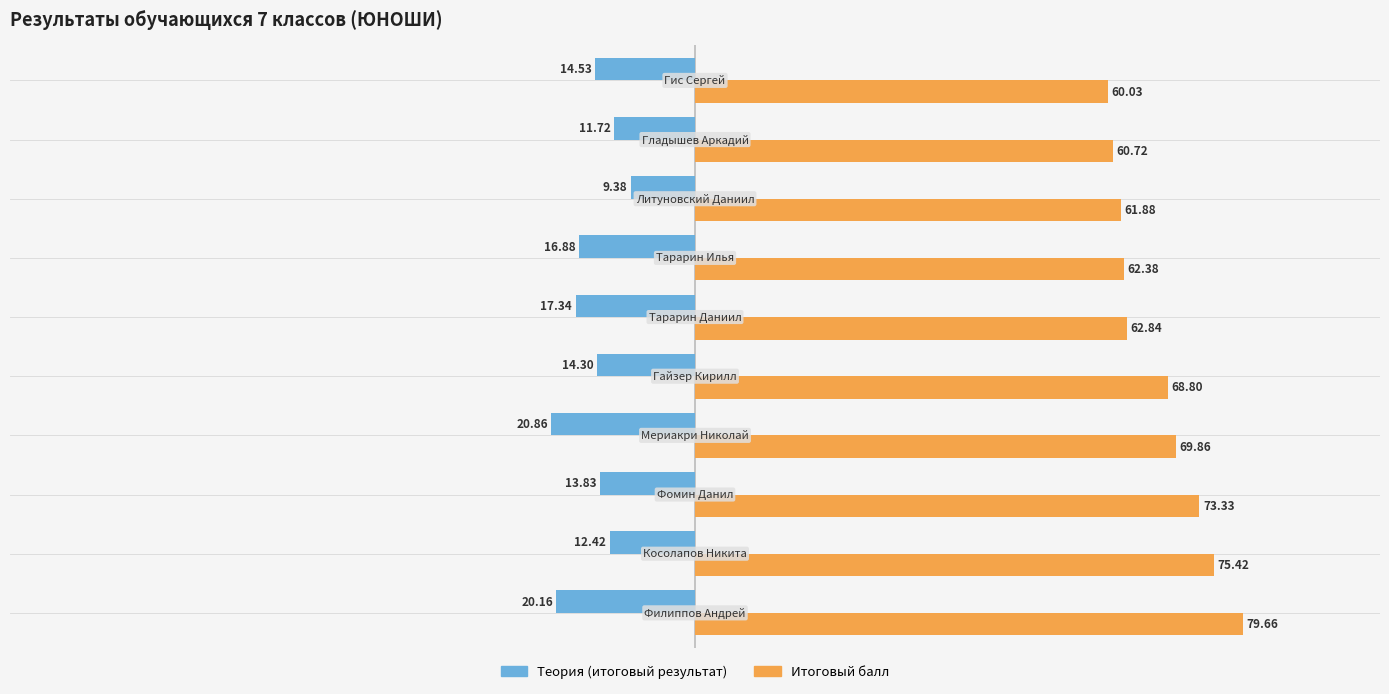

Which series has the widest spread of values?

Итоговый балл